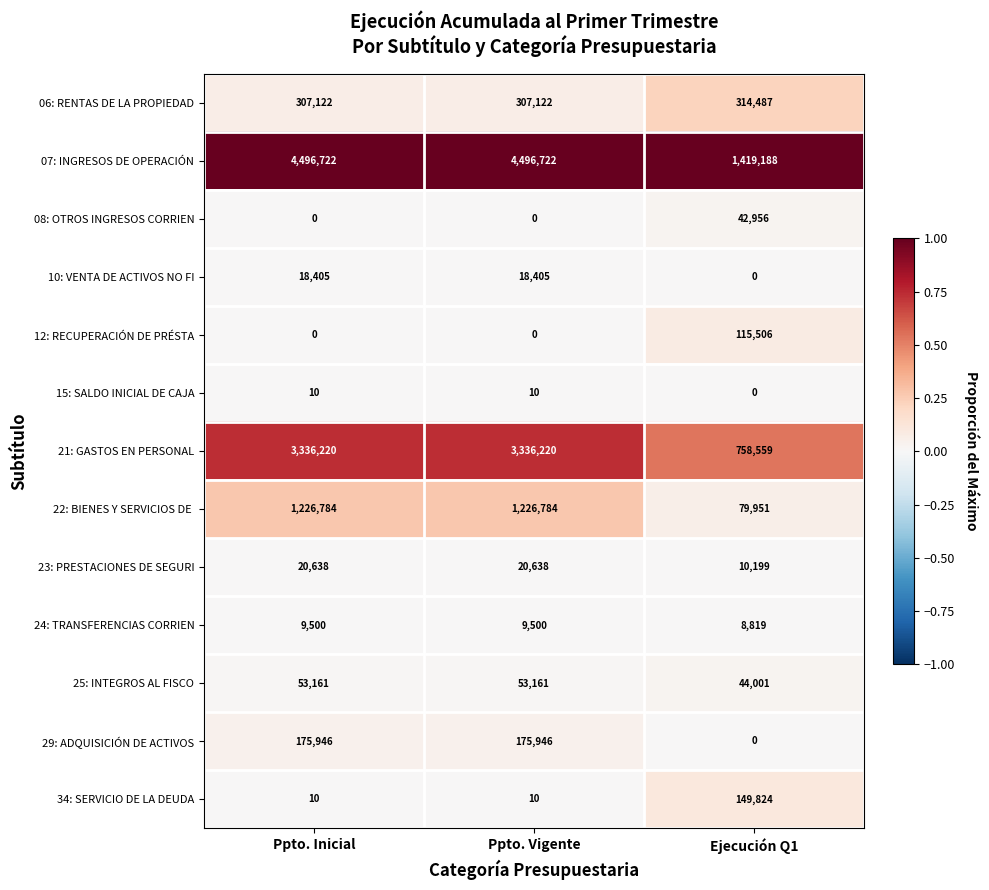

Which series has the largest total across all categories?

07: INGRESOS DE OPERACIÓN